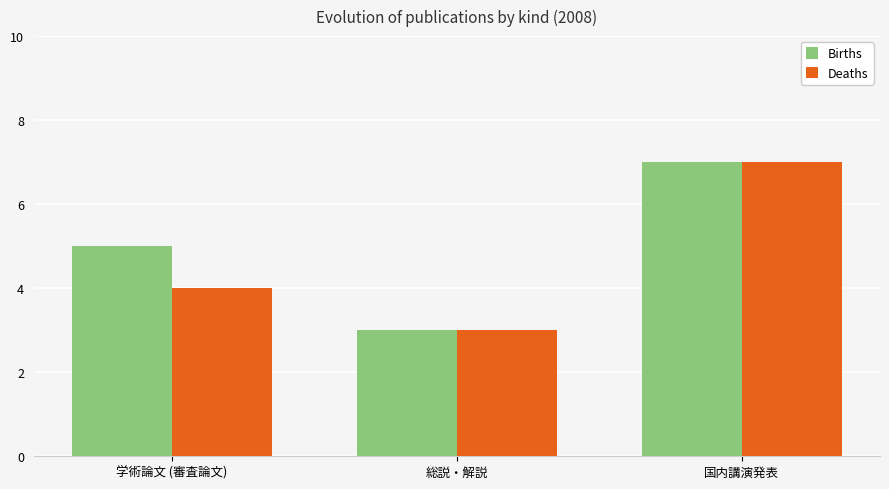

Which series changed the most between 学術論文 (審査論文) and 総説・解説?

Births